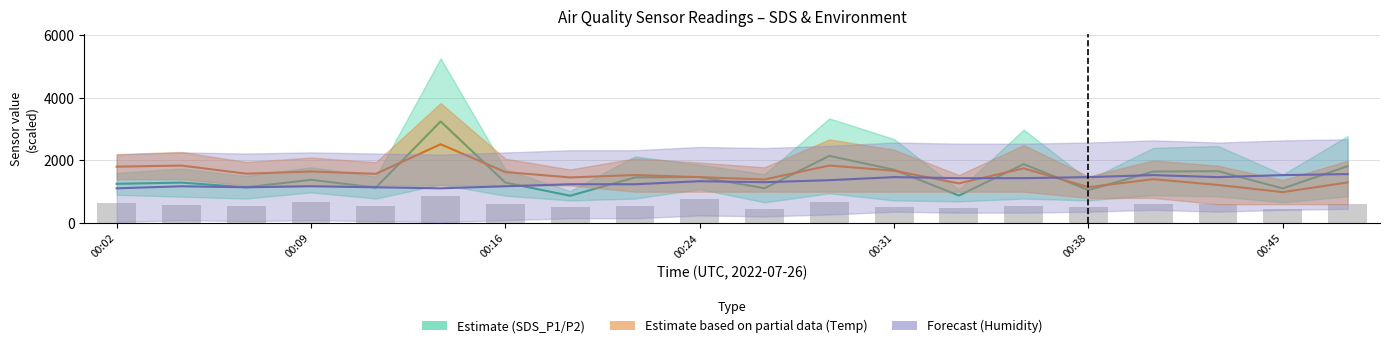

Rank the categories by value from lowest to highest.

10, 18, 13, 7, 12, 15, 00:16, 00:31, 8, 14, 00:09, 17, 19, 00:45, 16, 00:02, 11, 00:24, 9, 00:38